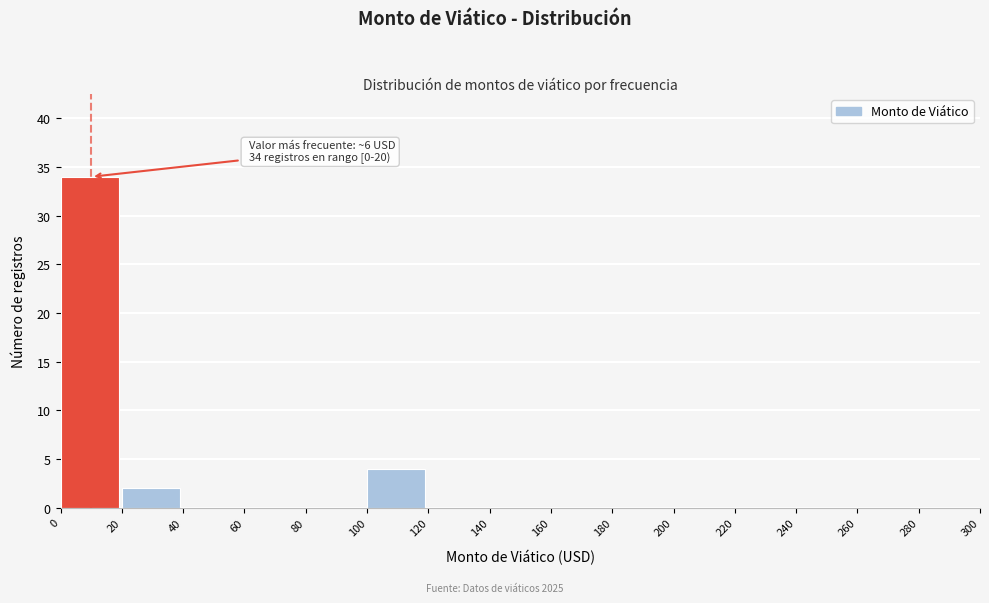

Which range on the x-axis has the tallest bar?

0 to 20